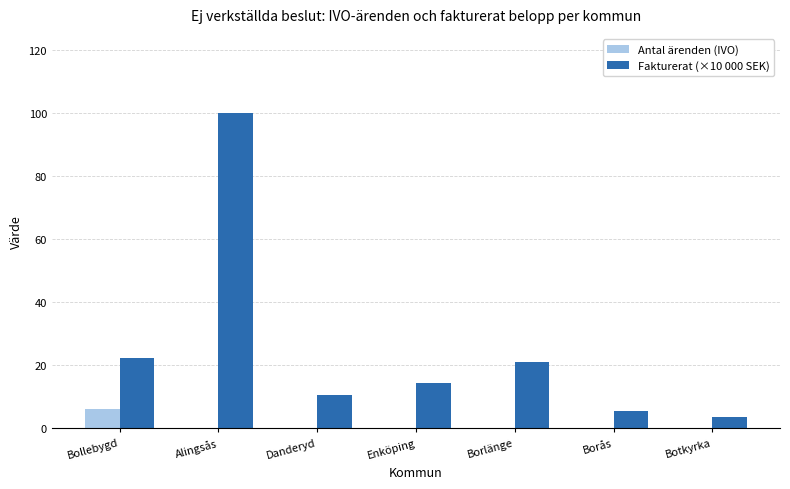

What is the average value of the Fakturerat (×10 000 SEK) series?

25.3